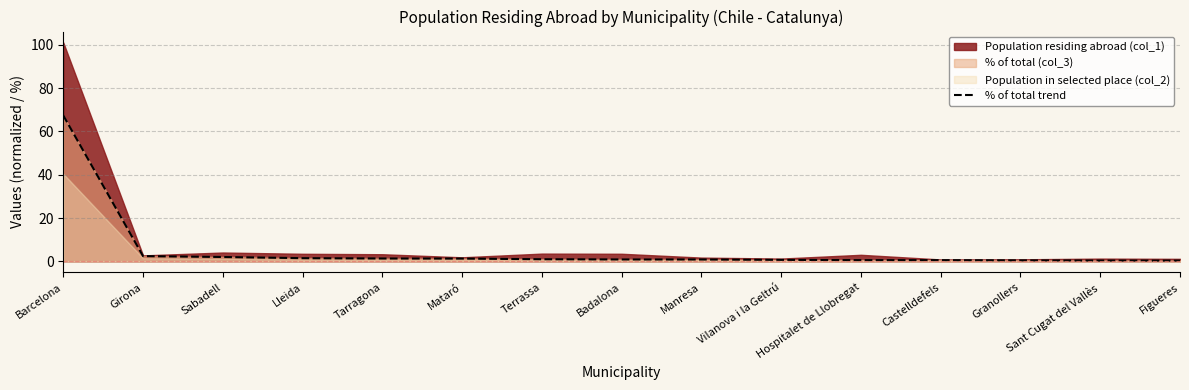

Reading right to left, what are all the values shown in this chart?

Figueres=0.3	Sant Cugat del Vallès=0.3	Granollers=0.4	Castelldefels=0.5	Hospitalet de Llobregat=0.5	Vilanova i la Geltrú=0.7	Manresa=0.8	Badalona=0.9	Terrassa=1.0	Mataró=1.3	Tarragona=1.3	Lleida=1.5	Sabadell=2.0	Girona=2.4	Barcelona=67.4